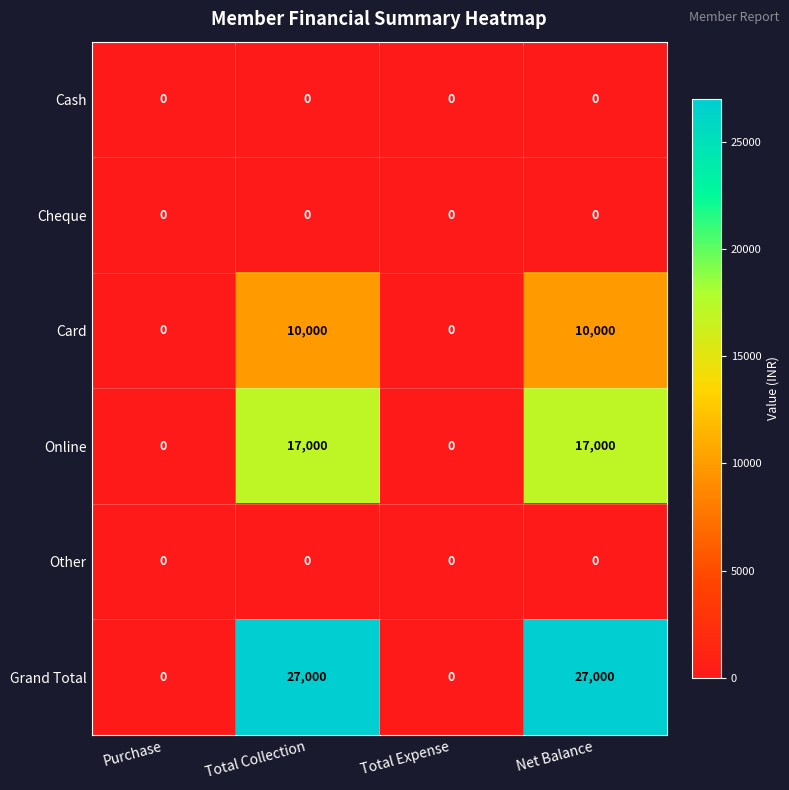

The value of Grand Total at Purchase is 17993. True or false?

False